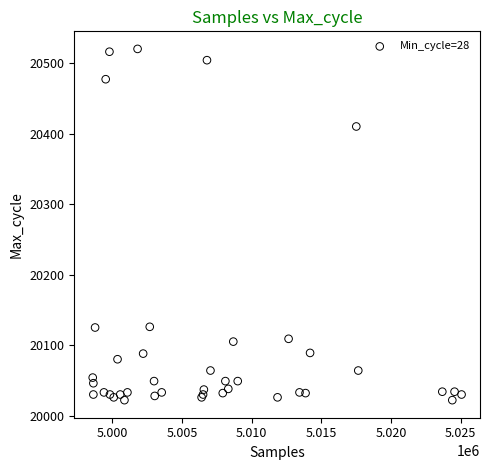

What Y value in the scatter plot is closest to 20271?

20410